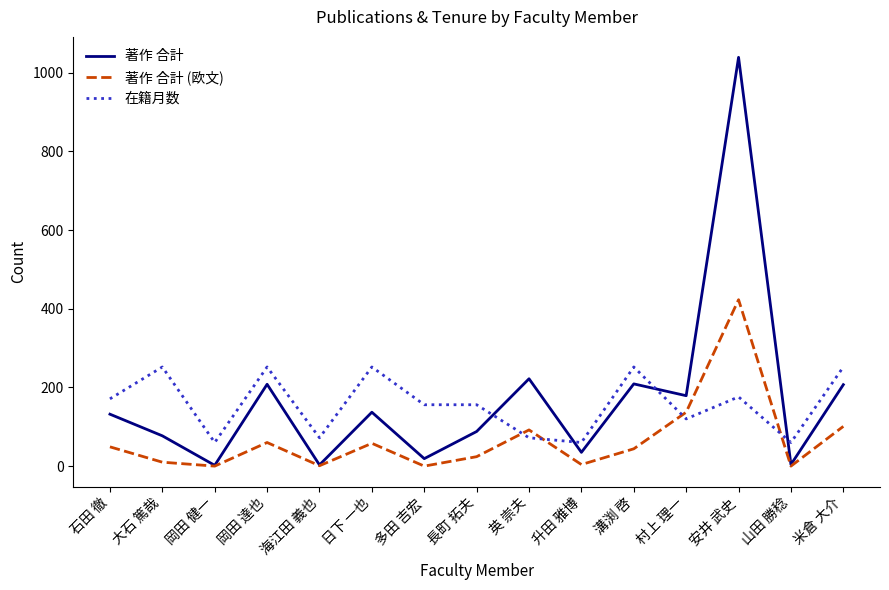

What is the difference between the maximum and minimum values in the 在籍月数 series?

192